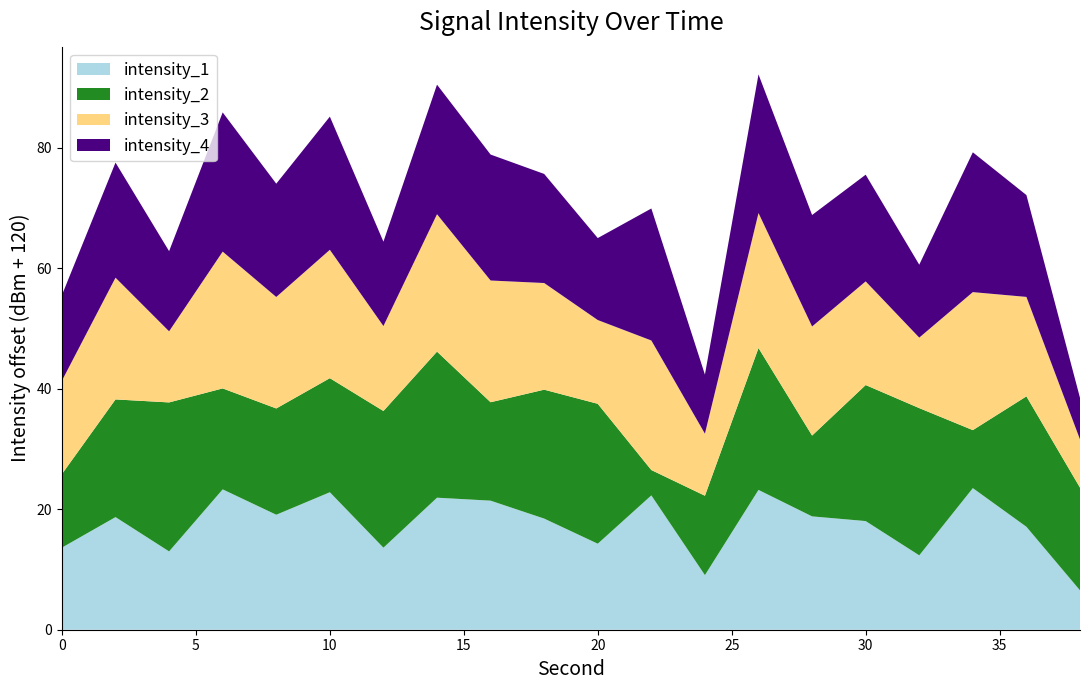

Reading left to right, transcribe all the data shown in this chart.

intensity_1: -106.4	-101.3	-107.0	-96.7	-100.9	-97.2	-106.4	-98.1	-98.6	-101.6	-105.7	-97.7	-110.9	-96.8	-101.2	-102.0	-107.7	-96.5	-102.9	-113.5
intensity_2: -107.8	-100.5	-95.3	-103.2	-102.4	-101.1	-97.3	-95.8	-103.7	-98.6	-96.8	-115.8	-106.8	-96.5	-106.6	-97.4	-95.6	-110.4	-98.4	-103.0
intensity_3: -104.5	-99.8	-108.2	-97.3	-101.5	-98.7	-105.9	-97.2	-99.8	-102.3	-106.1	-98.5	-109.7	-97.6	-101.9	-102.8	-108.3	-97.1	-103.5	-112.0
intensity_4: -105.8	-100.9	-106.7	-96.9	-101.2	-97.9	-106.0	-98.5	-99.1	-101.9	-106.4	-98.1	-110.2	-97.0	-101.5	-102.3	-107.9	-96.8	-103.1	-113.1